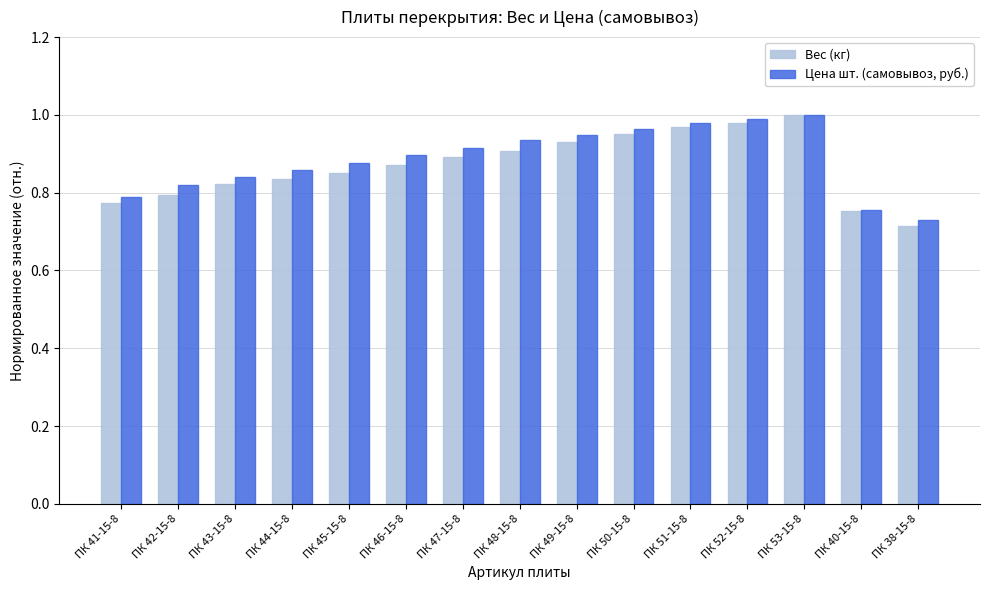

Between ПК 45-15-8 and ПК 38-15-8, which series saw the biggest shift?

Цена шт. (самовывоз, руб.)